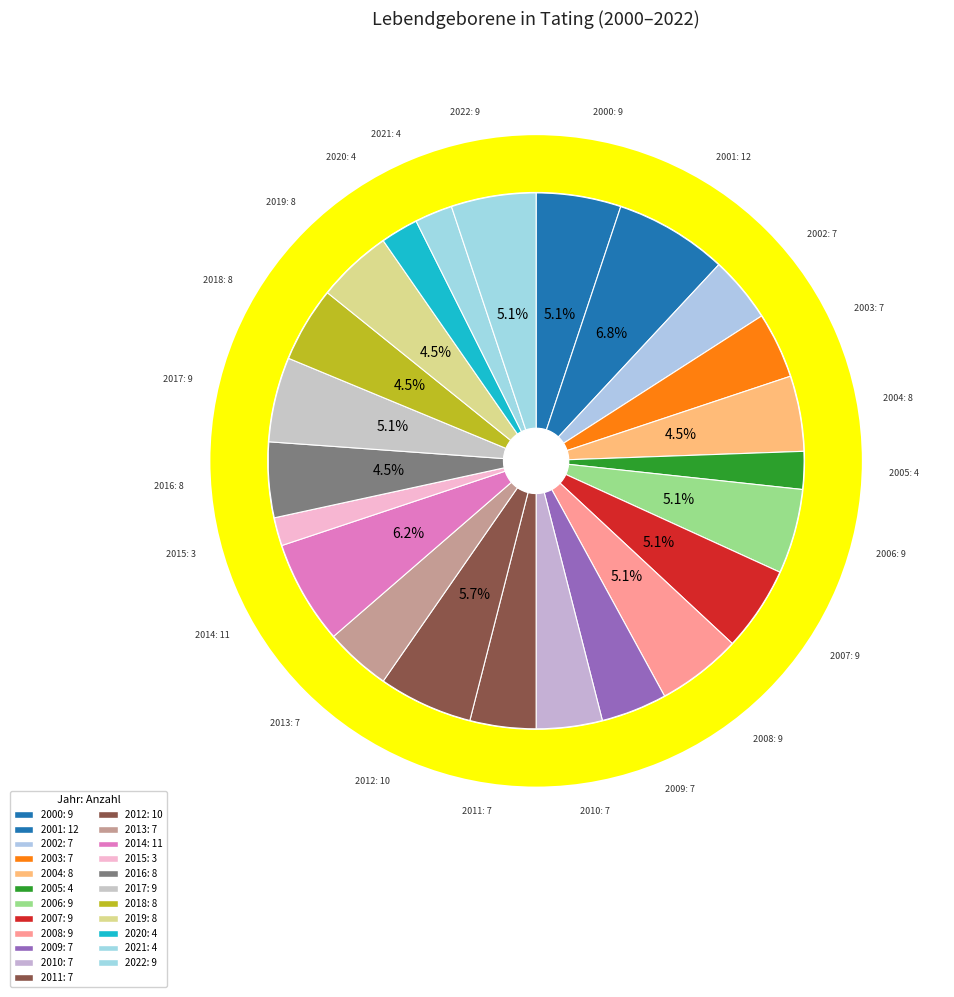

What percentage is NOT represented by 2008?

94.9%